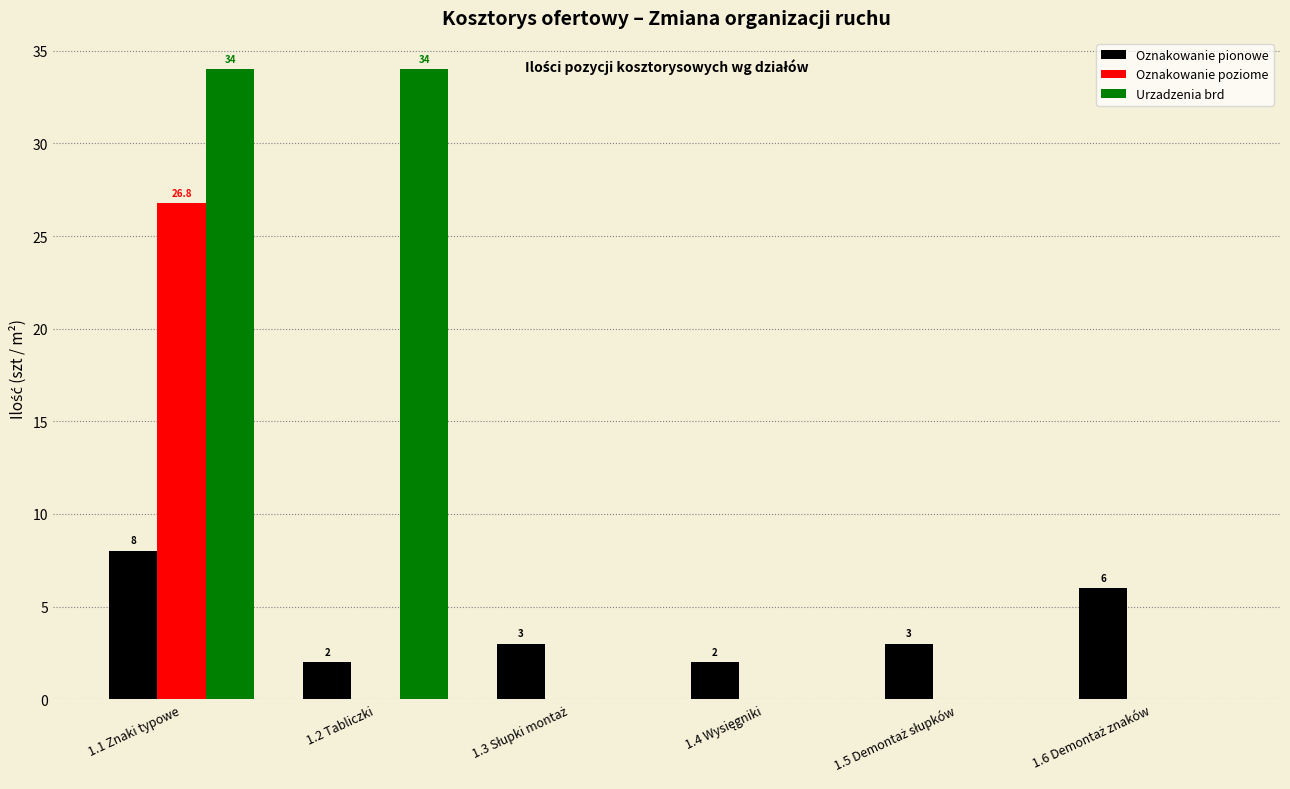

At which category is the sum across all series the highest?

1.1 Znaki typowe